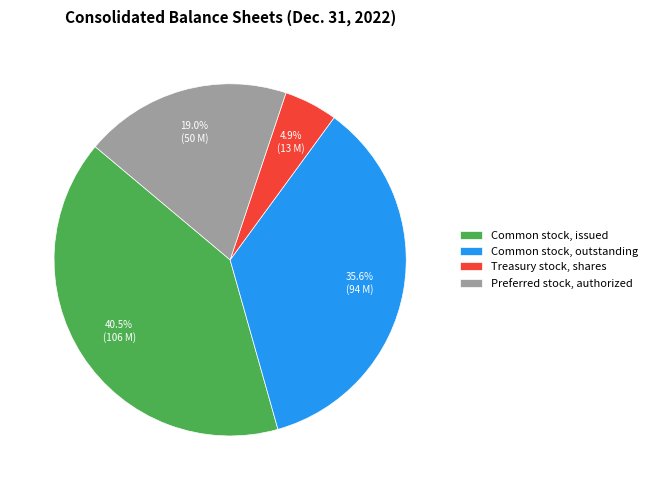

Is Common stock, issued the majority of the pie?

No